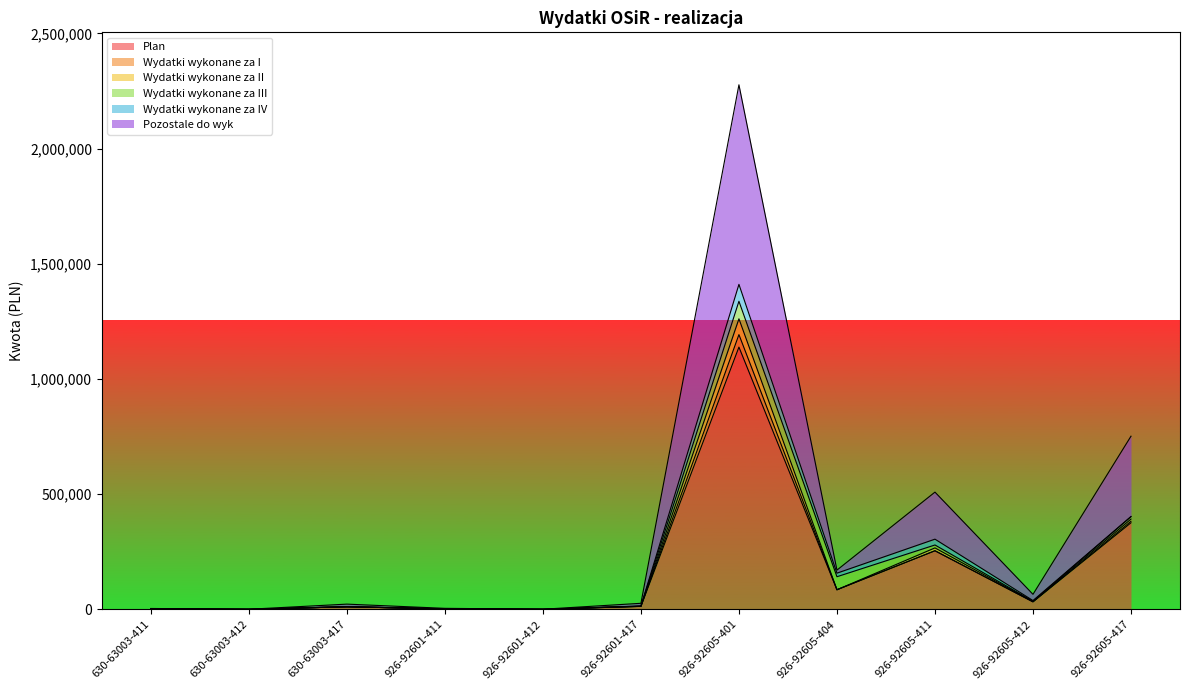

What are all the series names shown in the legend?

Plan, Wydatki wykonane za I, Wydatki wykonane za II, Wydatki wykonane za III, Wydatki wykonane za IV, Pozostale do wyk